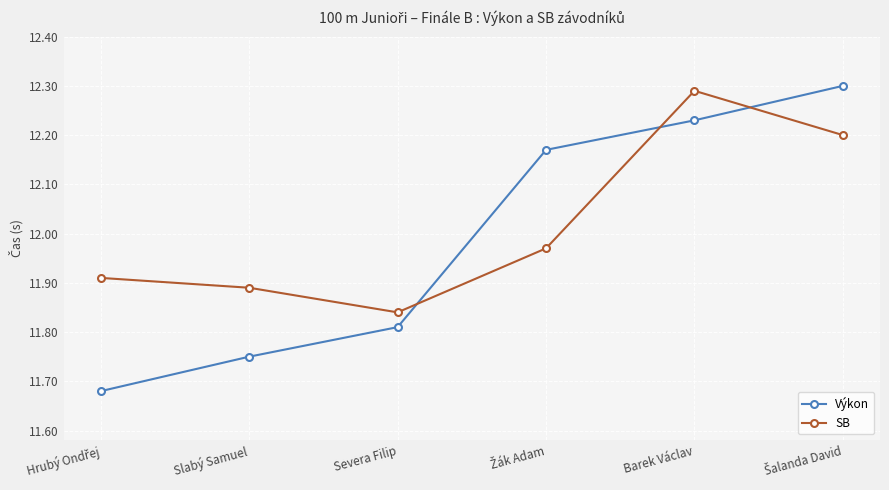

How many intersections are there between SB and Výkon?

3